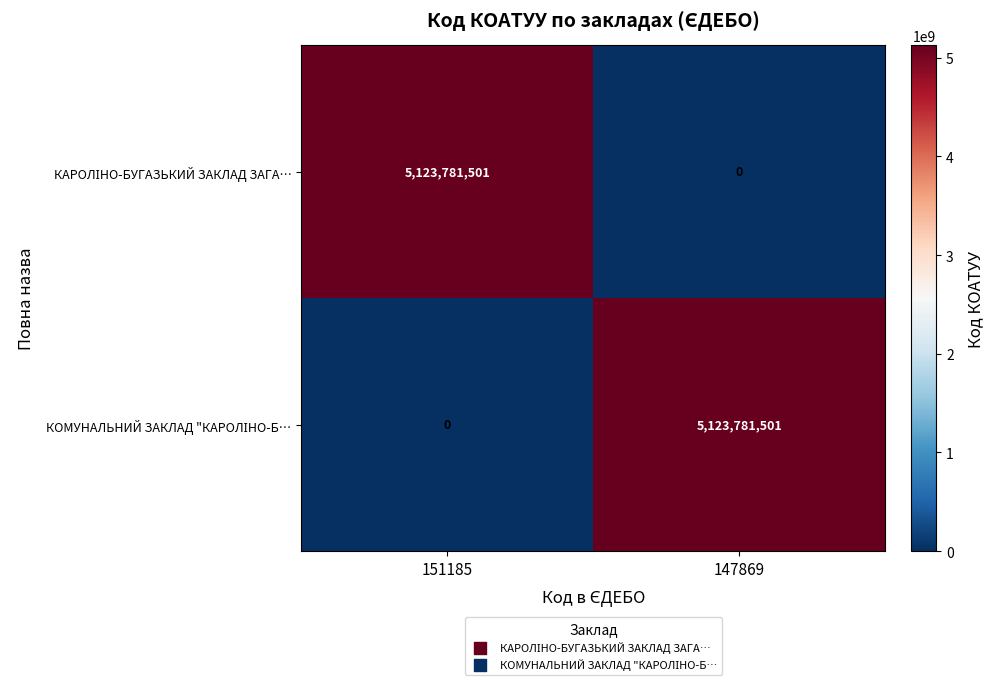

What is the greatest value displayed?

5123781501